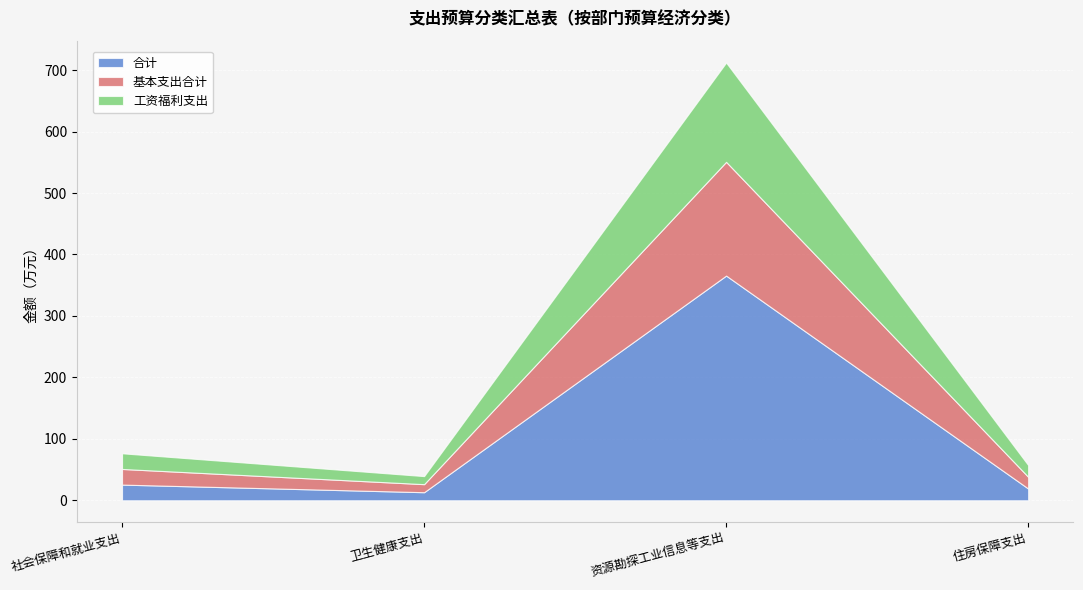

True or false: 工资福利支出 and 基本支出合计 intersect in this chart.

False